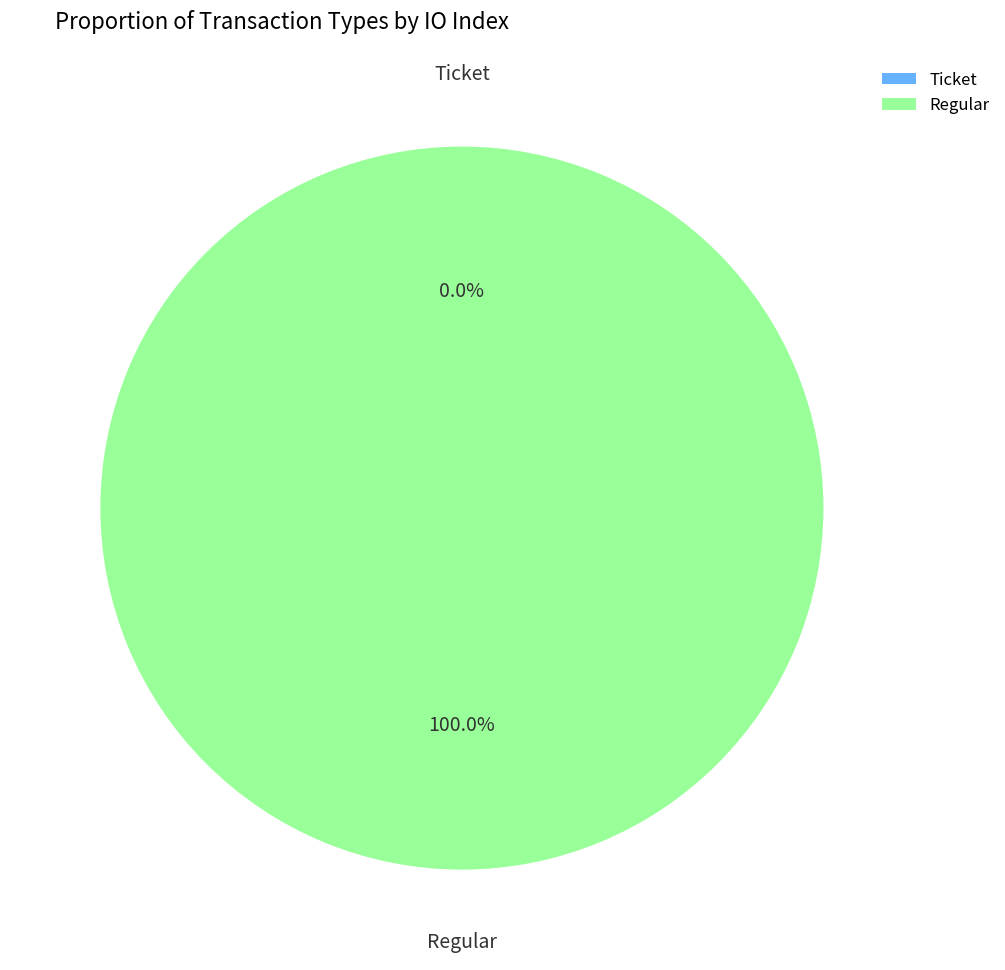

The Regular slice represents 87% of the pie. True or false?

False